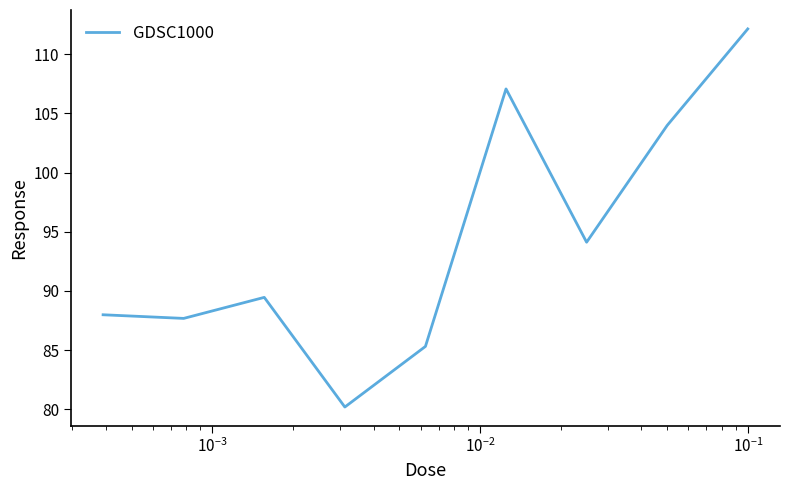

What is the minimum value shown in the chart?

80.2